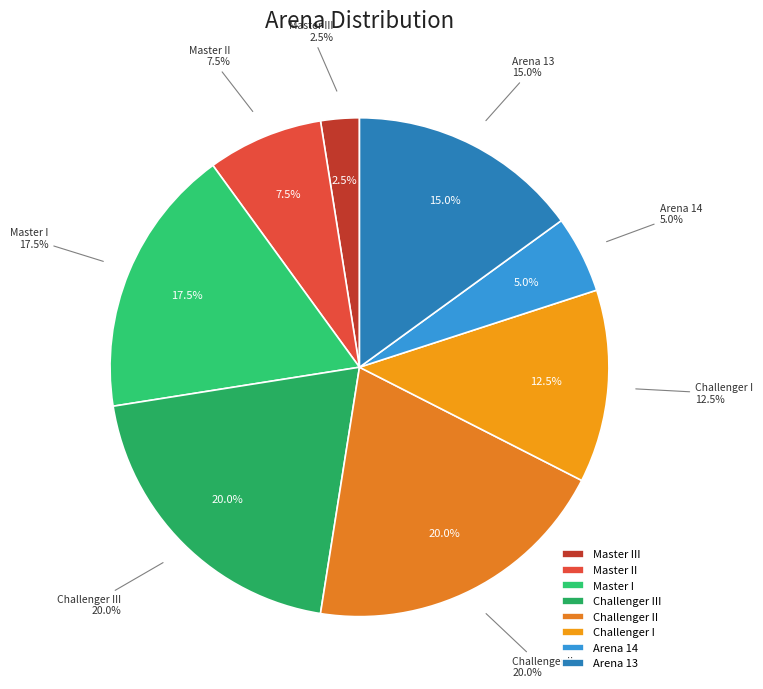

To the nearest percent, what portion does Challenger III represent?

20%